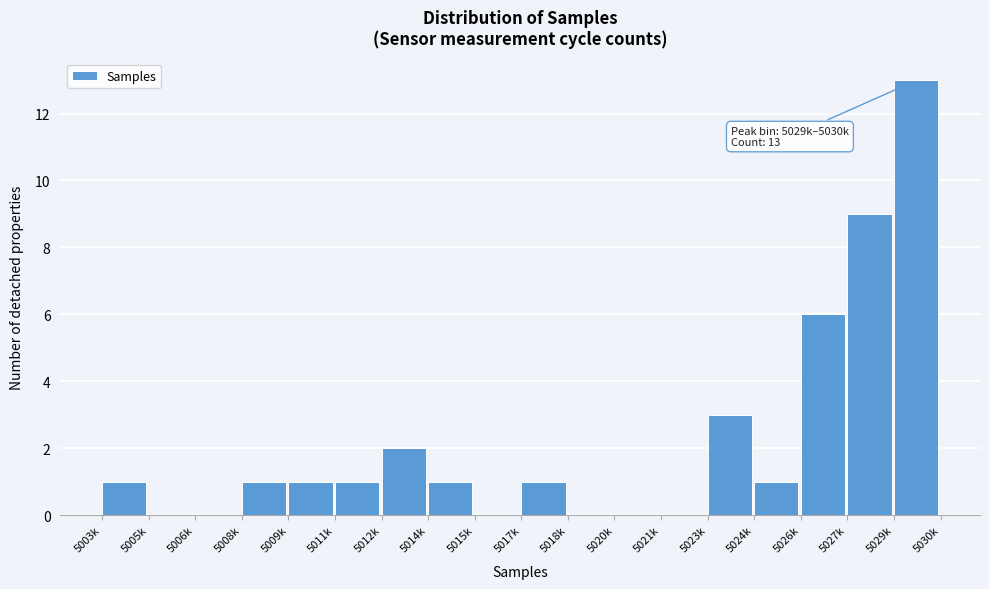

Reading left to right, extract all data points from this chart.

5003k=1	5005k=0	5006k=0	5008k=1	5009k=1	5011k=1	5012k=2	5014k=1	5015k=0	5017k=1	5018k=0	5020k=0	5021k=0	5023k=3	5024k=1	5026k=6	5027k=9	5029k=13